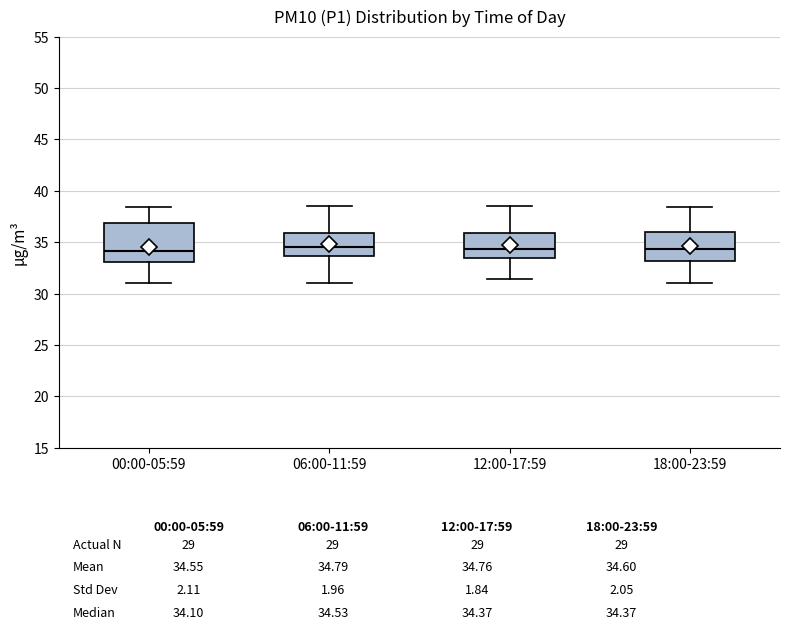

Reading left to right, read every box against the y-axis: the position of its median line, the range the box covers, and the ends of its whiskers. The values are not printed on the chart, so give them approximately, as read against the axis.

00:00-05:59: median 34.0, box 33.0 to 37.0, whiskers 31.0 to 38.5
06:00-11:59: median 34.5, box 33.5 to 36.0, whiskers 31.0 to 38.5
12:00-17:59: median 34.5, box 33.5 to 36.0, whiskers 31.5 to 38.5
18:00-23:59: median 34.5, box 33.0 to 36.0, whiskers 31.0 to 38.5